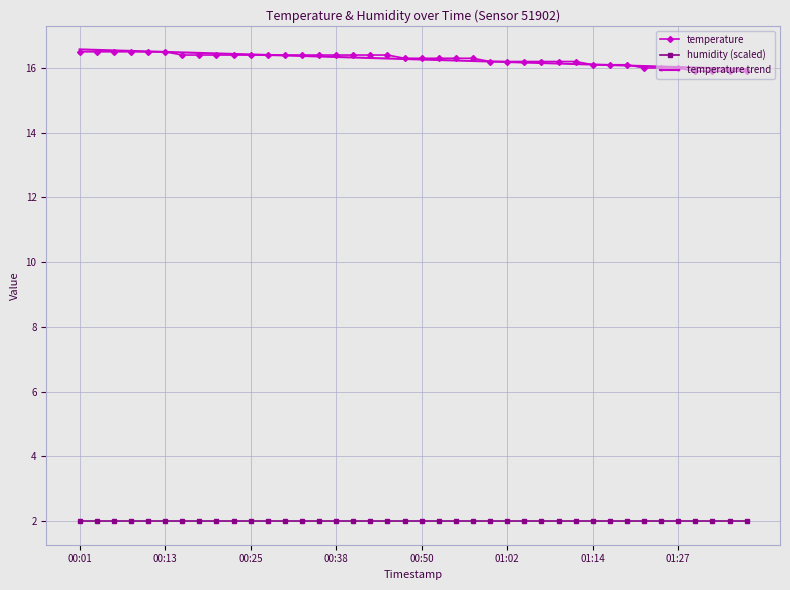

True or false: temperature and humidity (scaled) cross at least once.

False